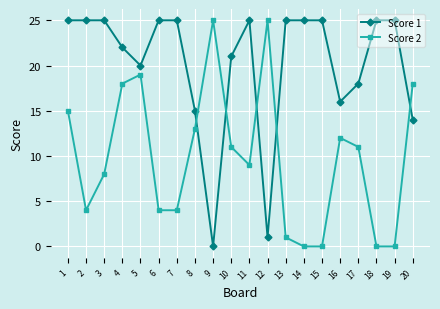

How many lines are shown in the chart?

2